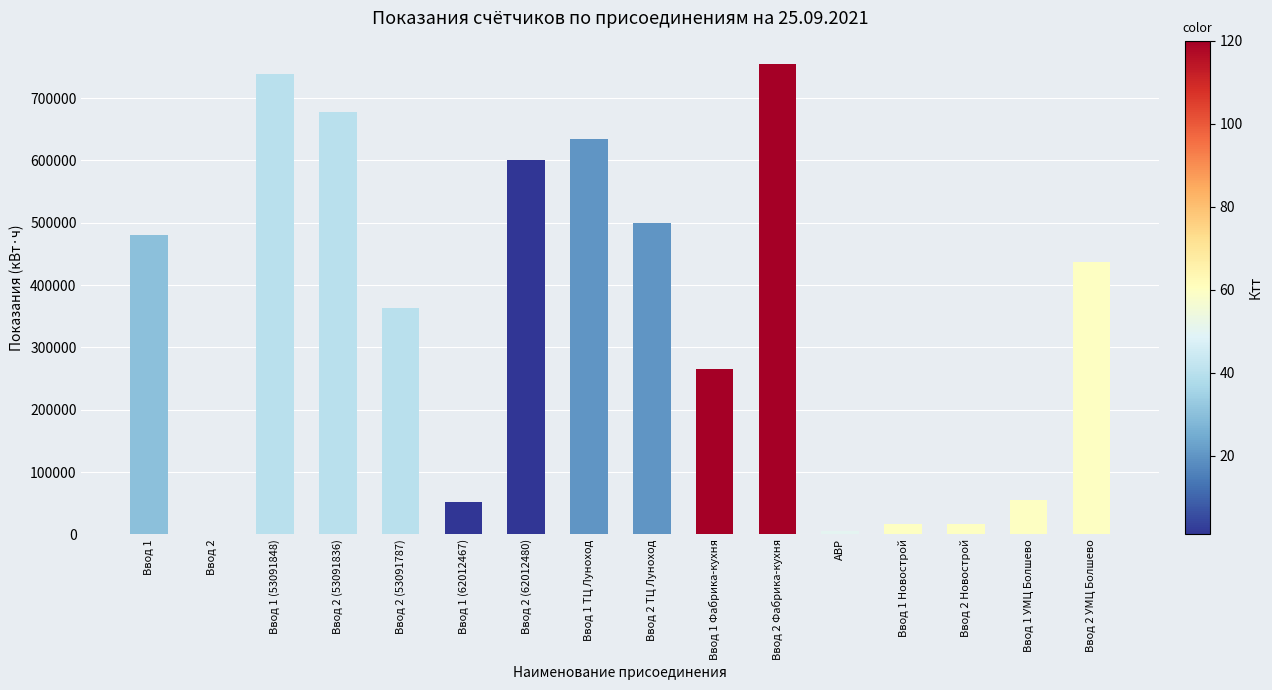

What is the change in value from Ввод 1 ТЦ Луноход to Ввод 1 Новострой?

-617865.8